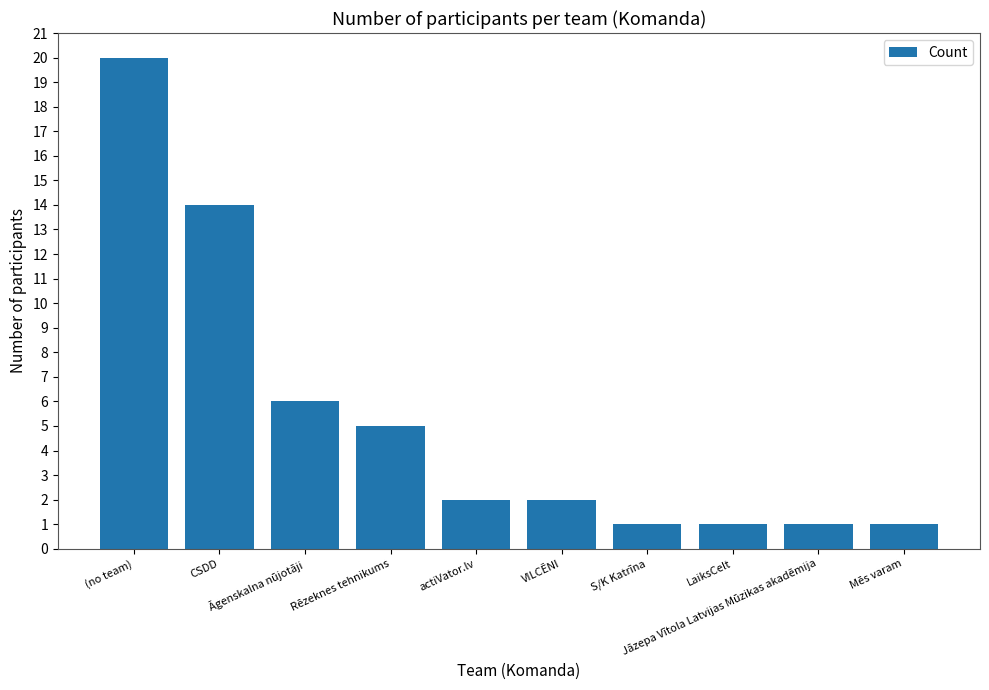

How many data points does each series have?

10